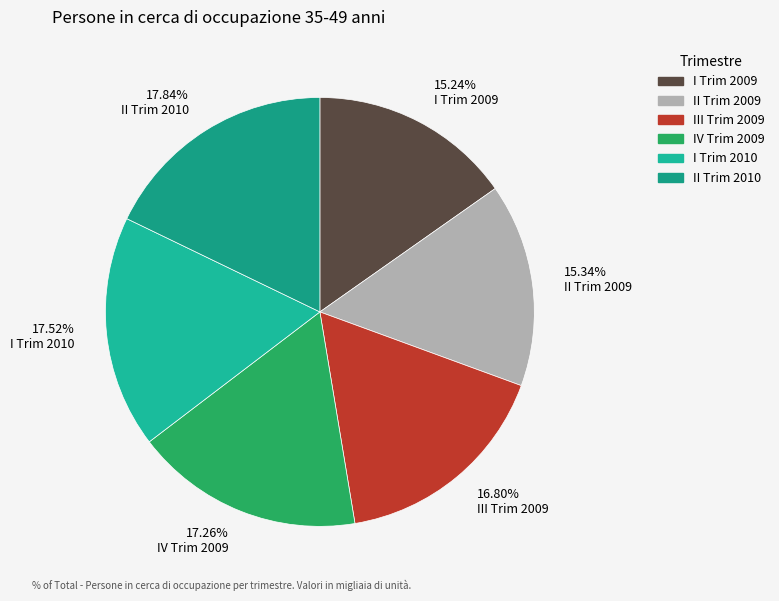

Which has a higher value, 16.80% III Trim 2009 or 15.34% II Trim 2009?

16.80% III Trim 2009